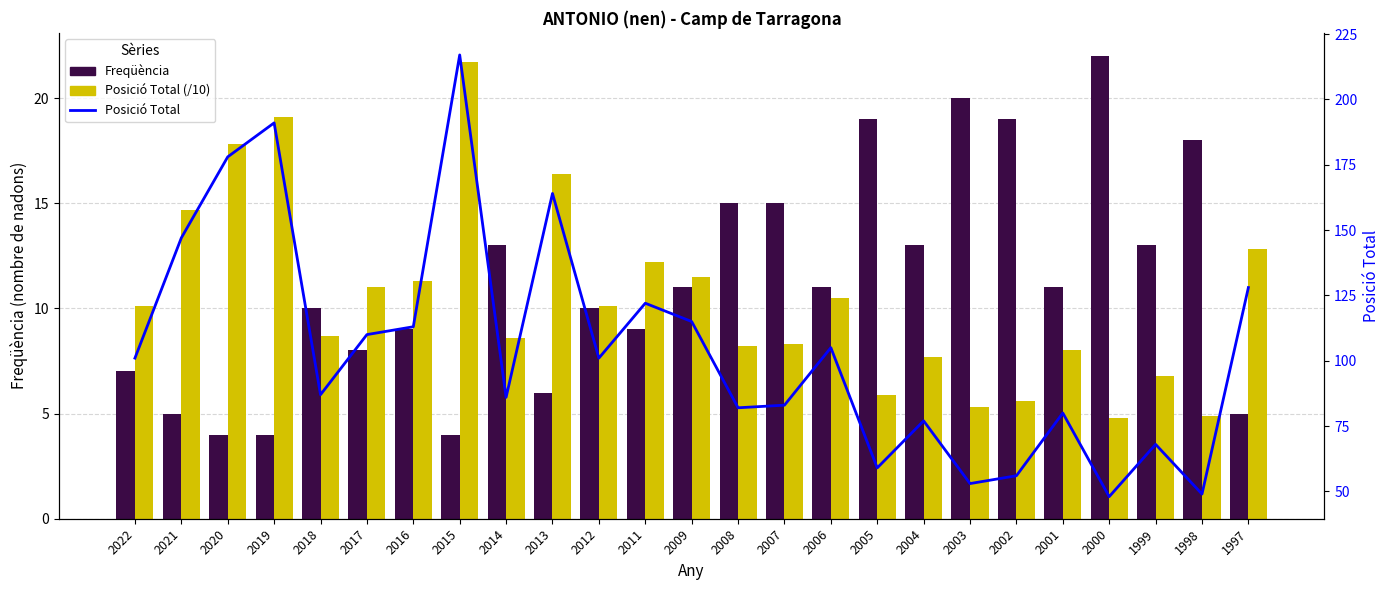

What is the value of the Posició Total bar at the 7th from the left?

113.0